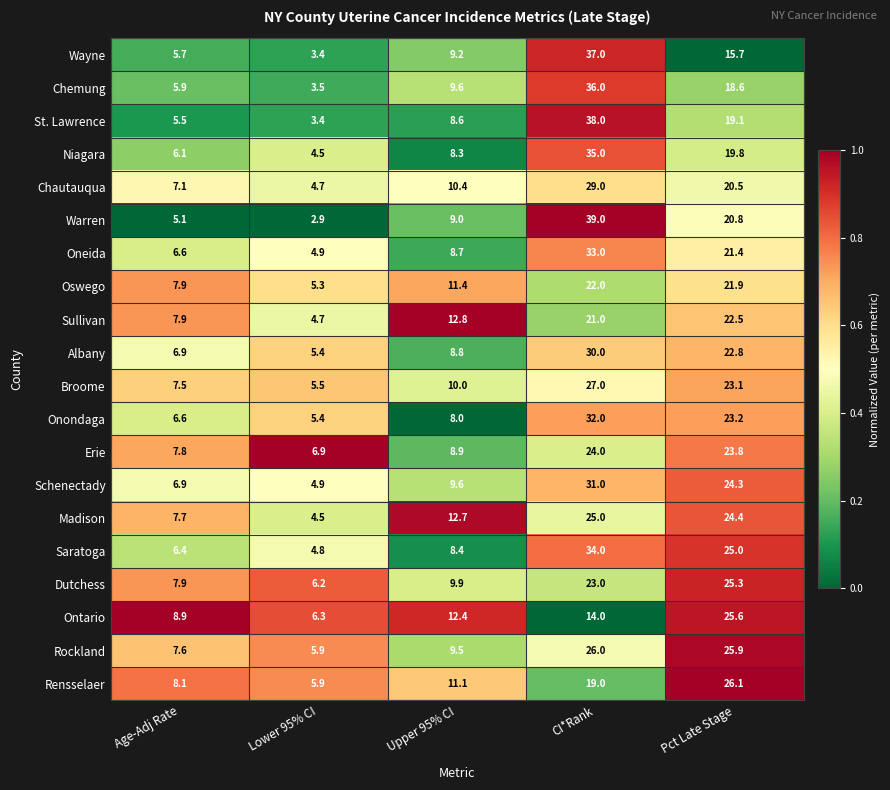

Rank the series by their maximum value, from lowest to highest.

Oswego, Sullivan, Erie, Madison, Dutchess, Ontario, Rockland, Rensselaer, Broome, Chautauqua, Albany, Schenectady, Onondaga, Oneida, Saratoga, Niagara, Chemung, Wayne, St. Lawrence, Warren